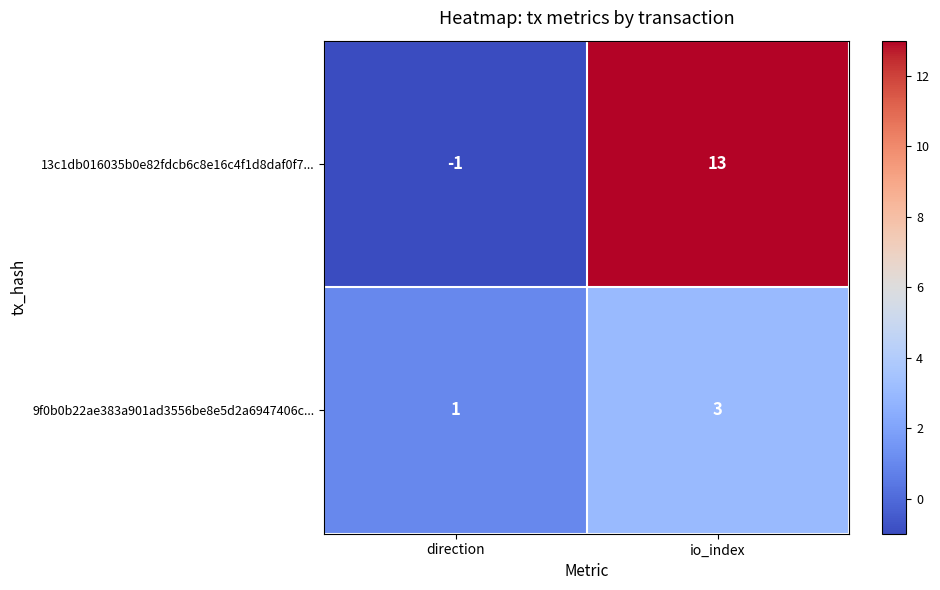

The value of 13c1db016035b0e82fdcb6c8e16c4f1d8daf0f7... at direction is -1. True or false?

True